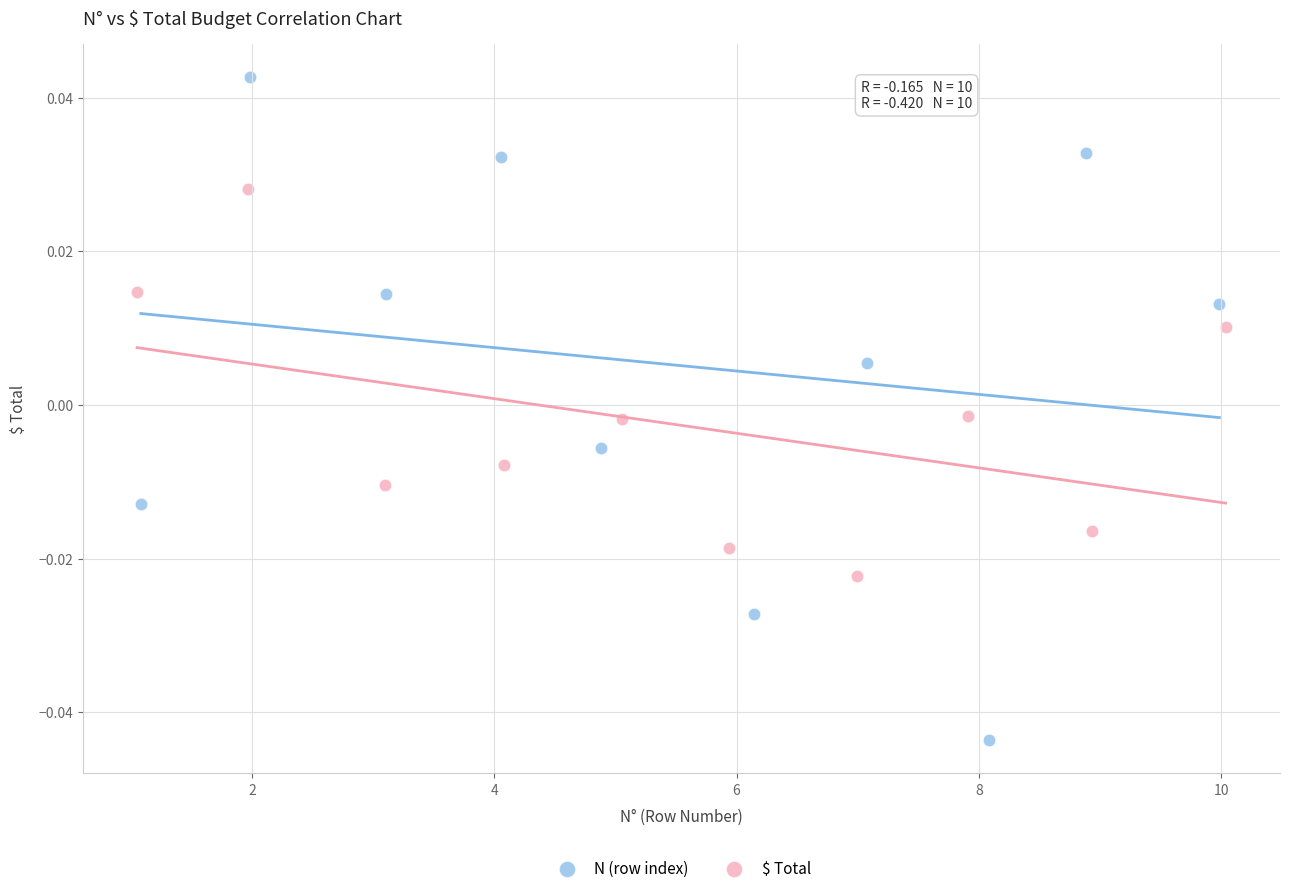

Which series has the largest Y range (max minus min)?

N (row index)